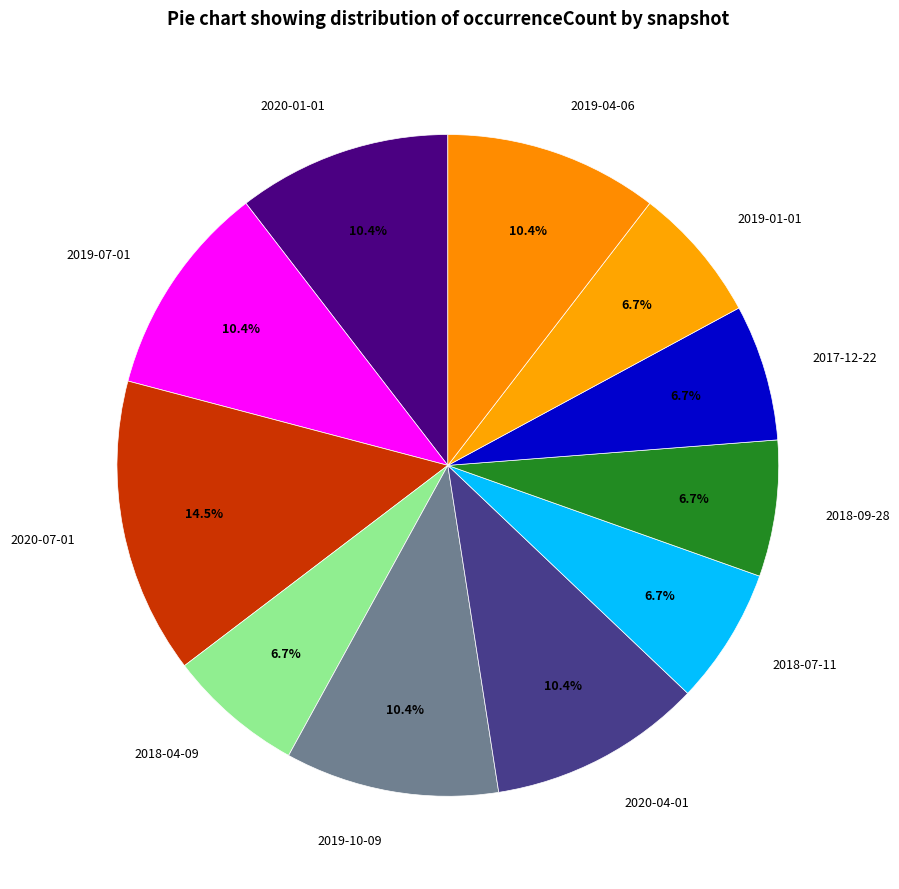

True or false: 2018-09-28 accounts for 1% of the total.

False